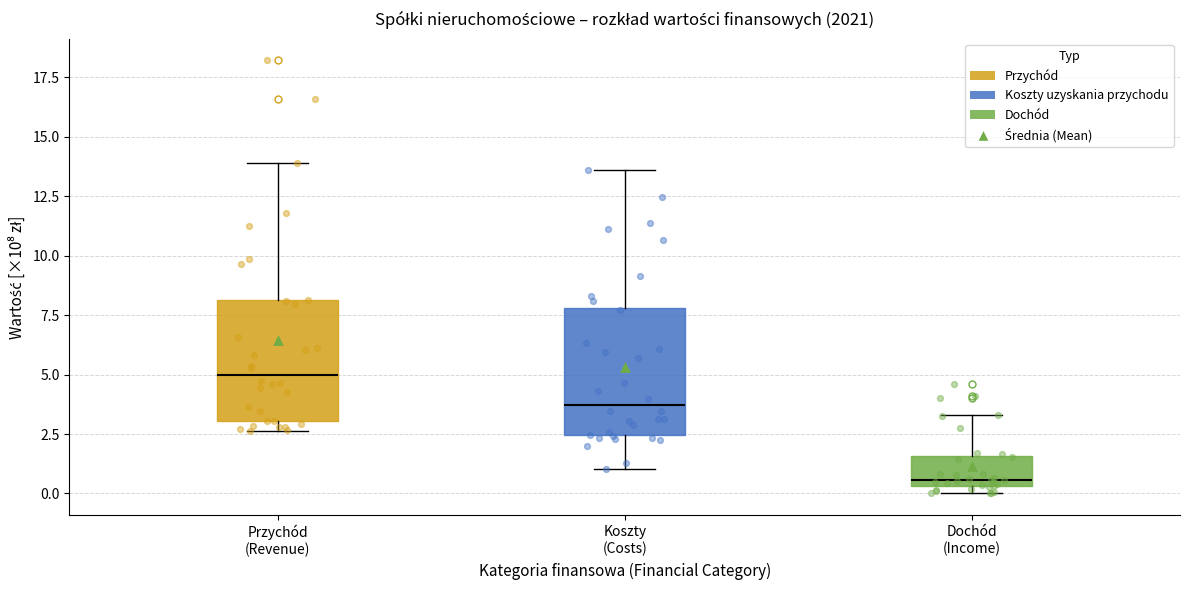

Where does the median line of the box for Przychód (Revenue) sit on the y-axis? The values are not printed on the chart, so give them approximately, as read against the axis.

5.0